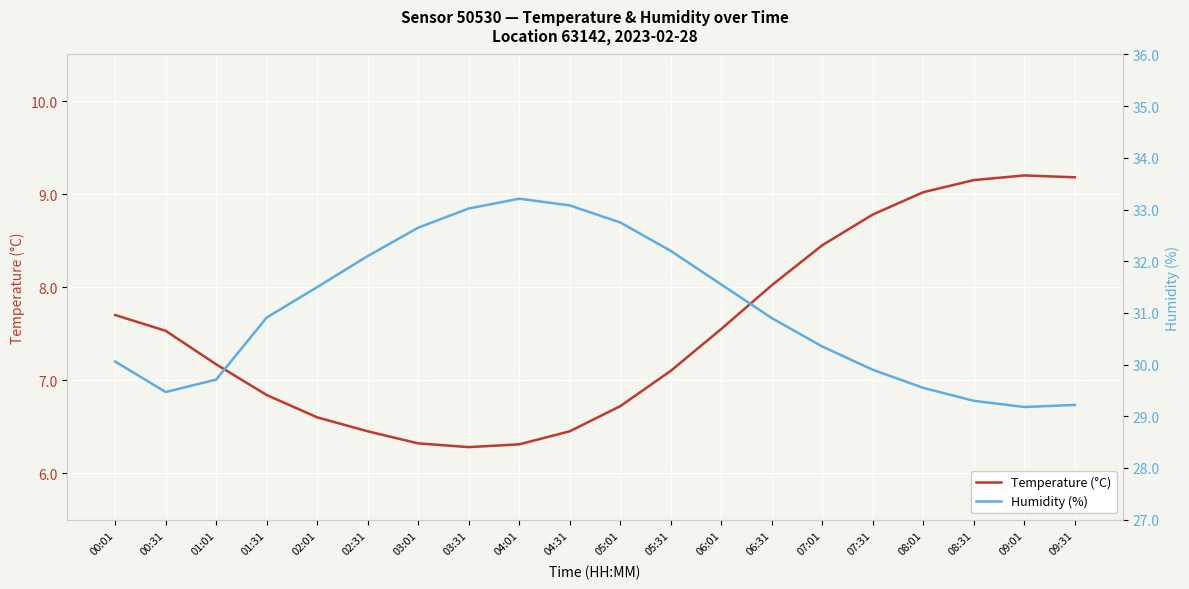

What is the difference between the second highest and second lowest values in the Temperature (°C) series?

2.9